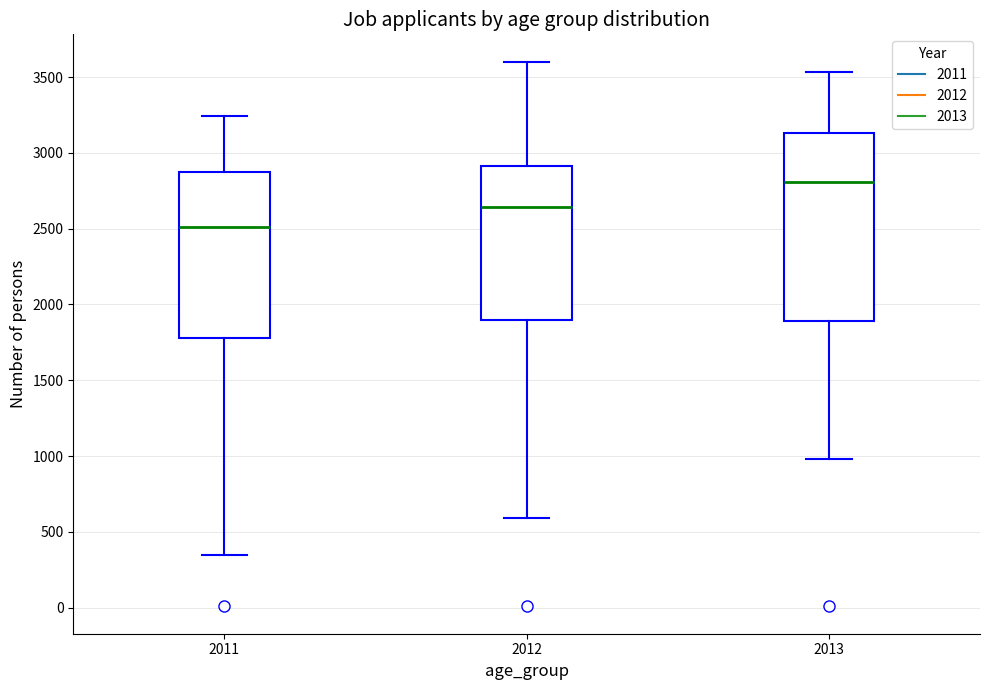

Which box's median line is the lowest?

2011